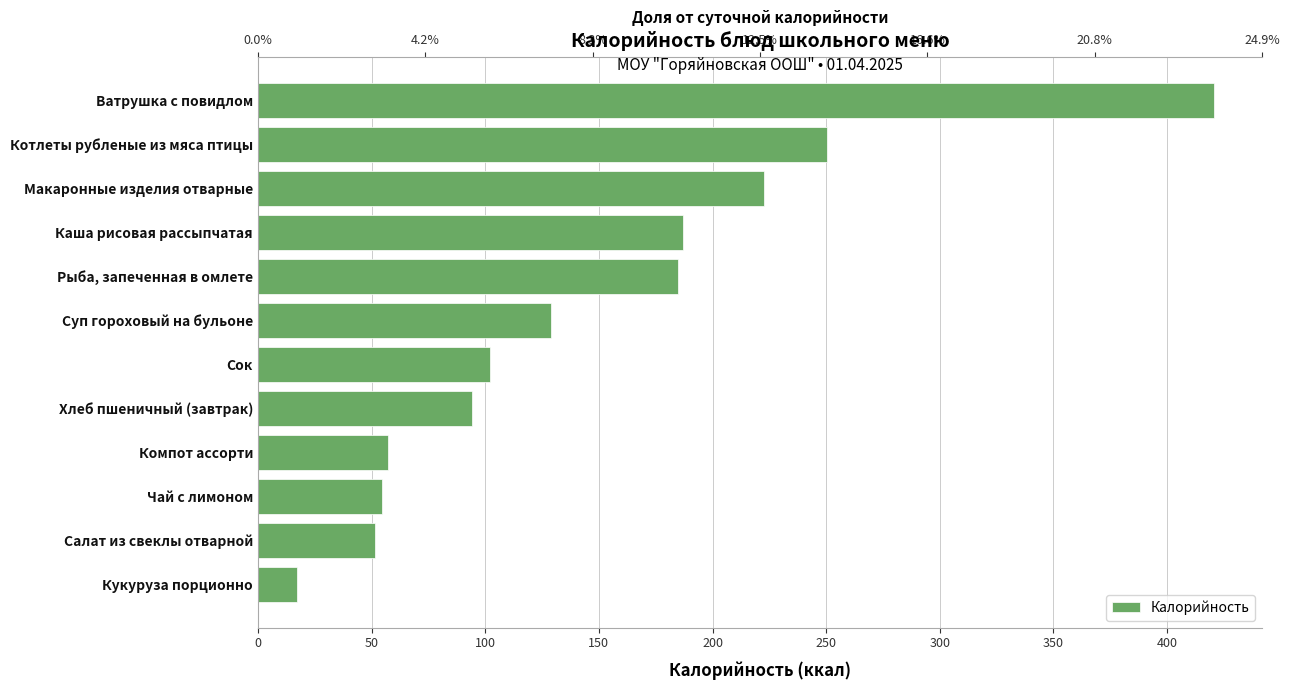

The value at Салат из свеклы отварной is 51.3. True or false?

True